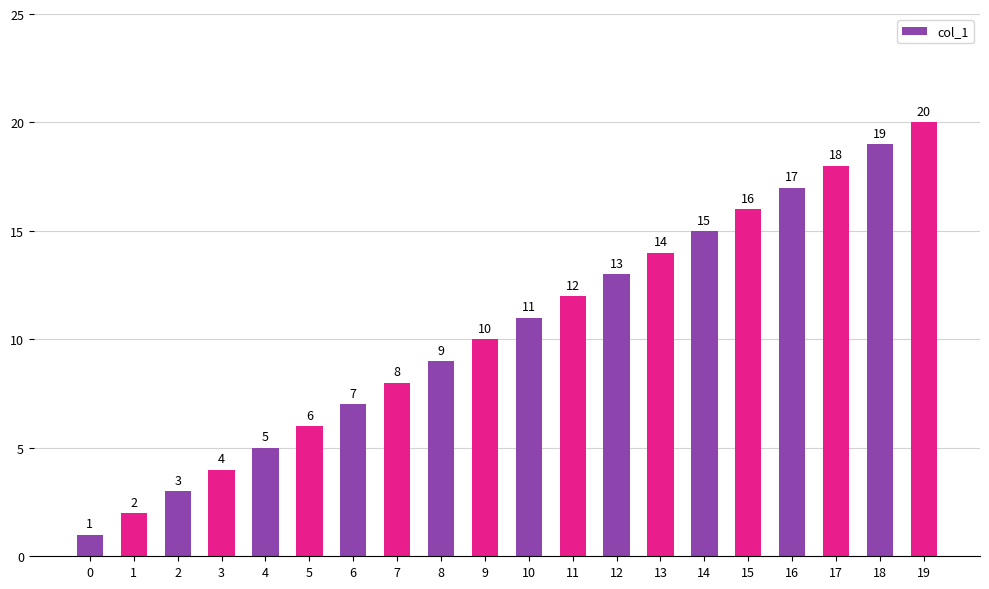

What is the sum of all values?

210